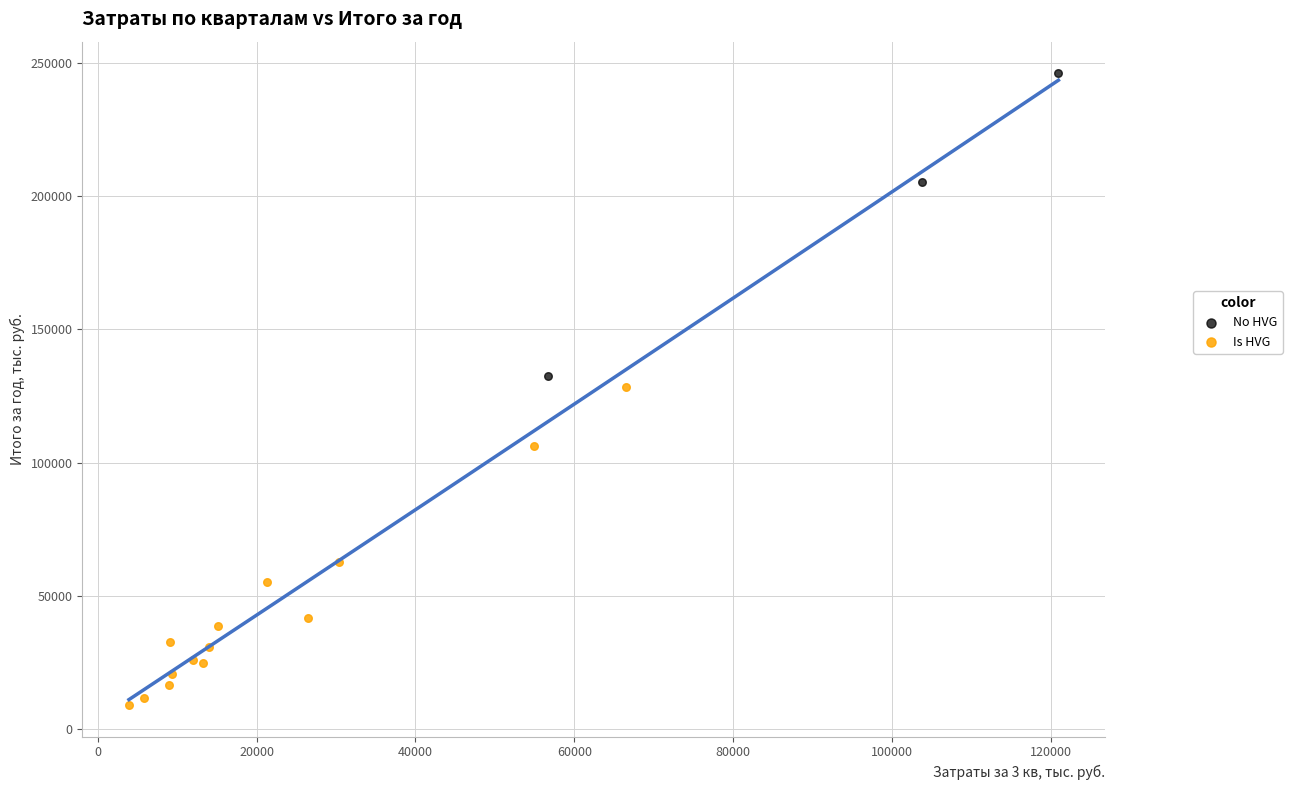

Which series reaches the minimum Y coordinate?

Is HVG